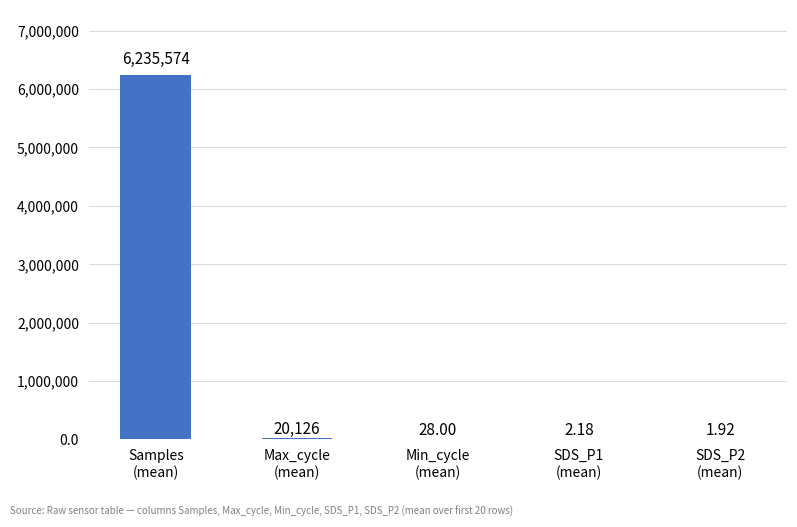

What is the sum of all values?

6255732.9